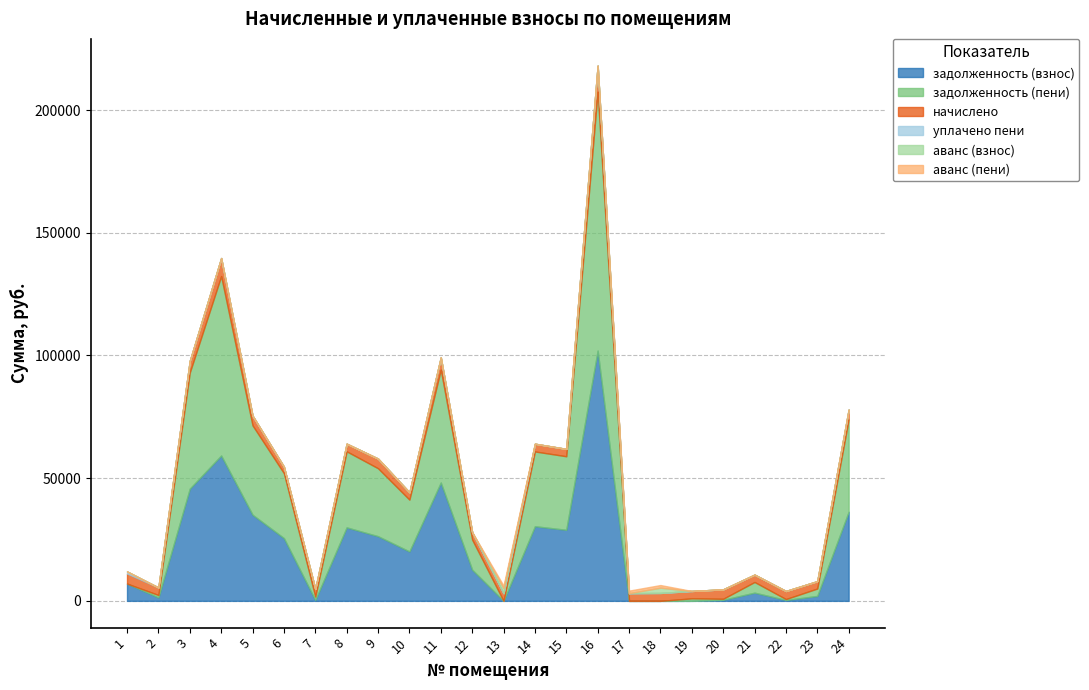

What is the highest value of the задолженность (взнос) series?

101991.8